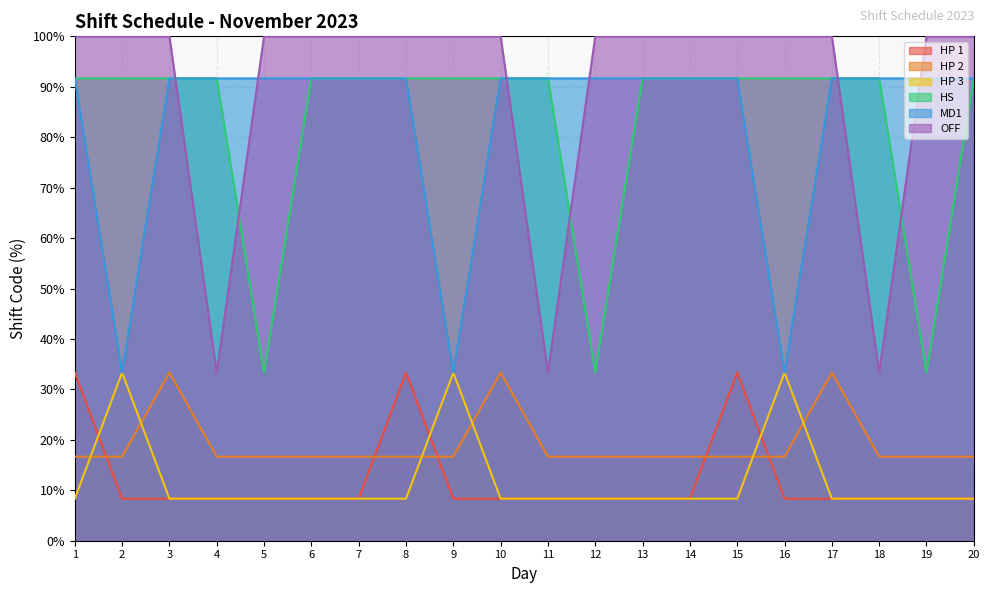

The value of HS at 2 is 91.7. True or false?

True